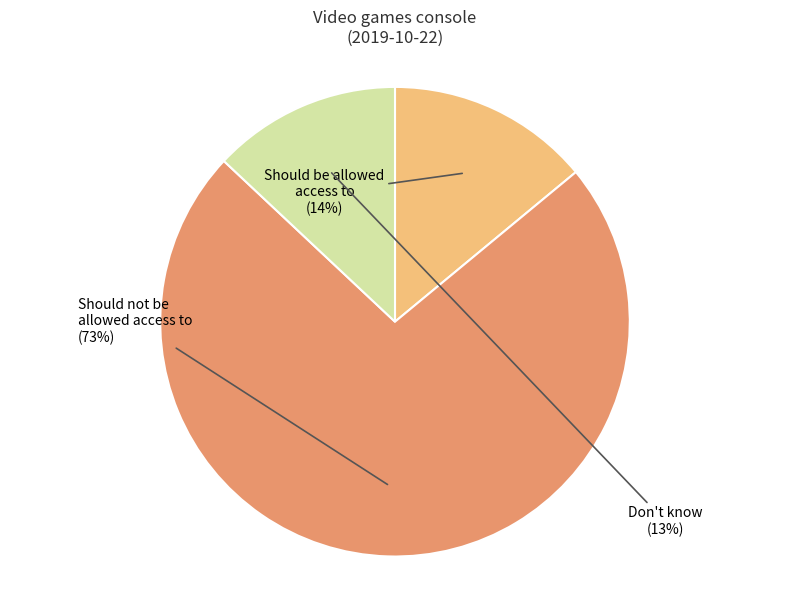

To the nearest percent, what is the difference between the largest and smallest slice percentages?

60%